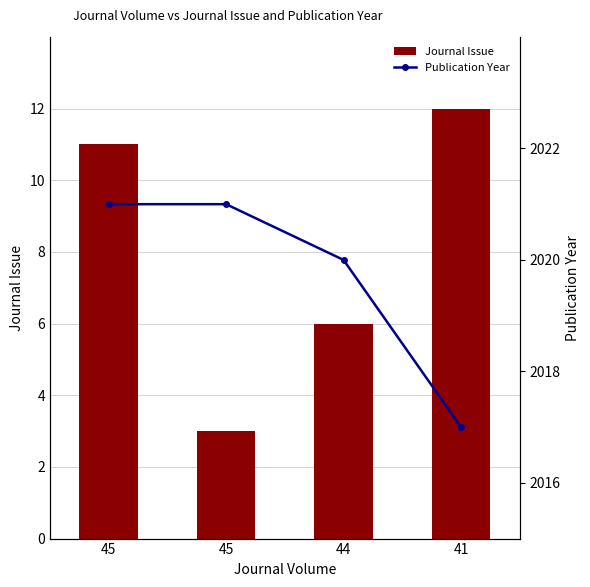

What is the difference between the Publication Year values at 44 and 45?

1